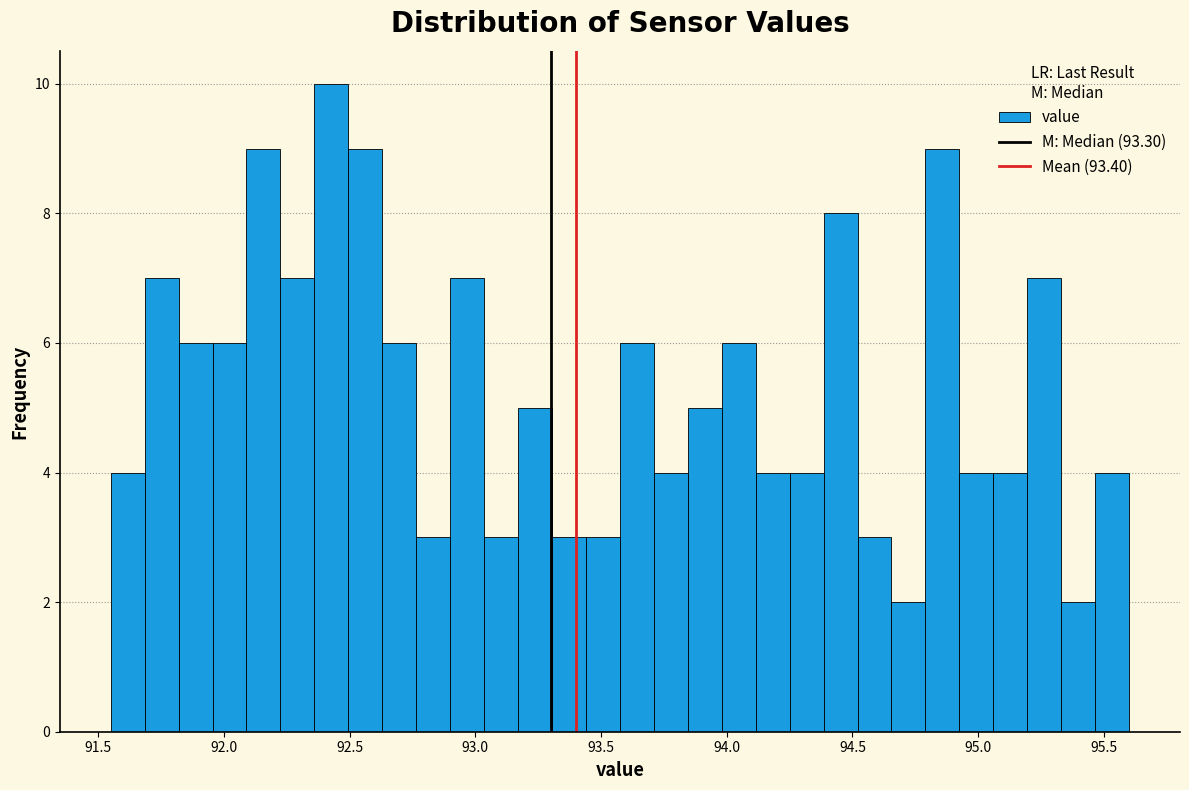

Read against the x-axis, roughly where is the centre of the tallest bar?

92.45